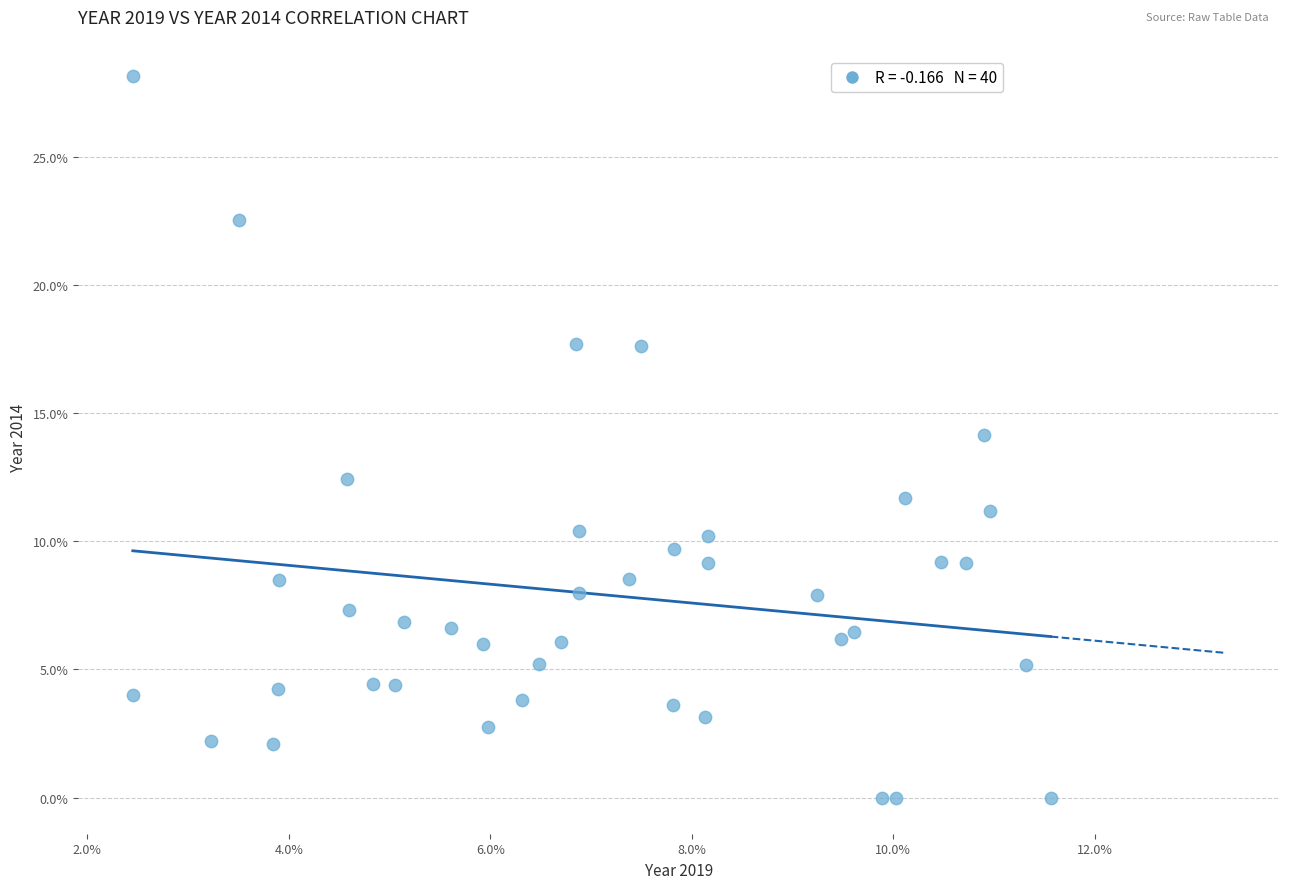

What is the range of Y values (max minus min)?

28.2